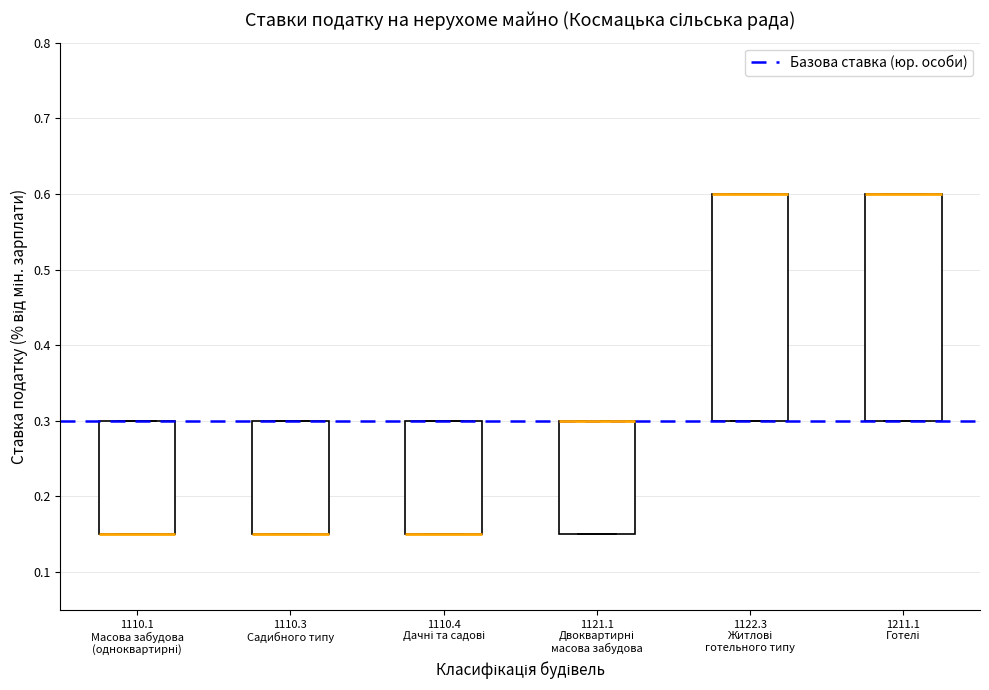

Reading left to right, read every box against the y-axis: the position of its median line, the range the box covers, and the ends of its whiskers. The values are not printed on the chart, so give them approximately, as read against the axis.

1110.1 Масова забудова (одноквартирні): median 0.15 (drawn on the box's lower edge), box 0.15 to 0.30, whiskers 0.15 to 0.30
1110.3 Садибного типу: median 0.15 (drawn on the box's lower edge), box 0.15 to 0.30, whiskers 0.15 to 0.30
1110.4 Дачні та садові: median 0.15 (drawn on the box's lower edge), box 0.15 to 0.30, whiskers 0.15 to 0.30
1121.1 Двоквартирні масова забудова: median 0.30 (drawn on the box's upper edge), box 0.15 to 0.30, whiskers 0.15 to 0.30
1122.3 Житлові готельного типу: median 0.60 (drawn on the box's upper edge), box 0.30 to 0.60, whiskers 0.30 to 0.60
1211.1 Готелі: median 0.60 (drawn on the box's upper edge), box 0.30 to 0.60, whiskers 0.30 to 0.60